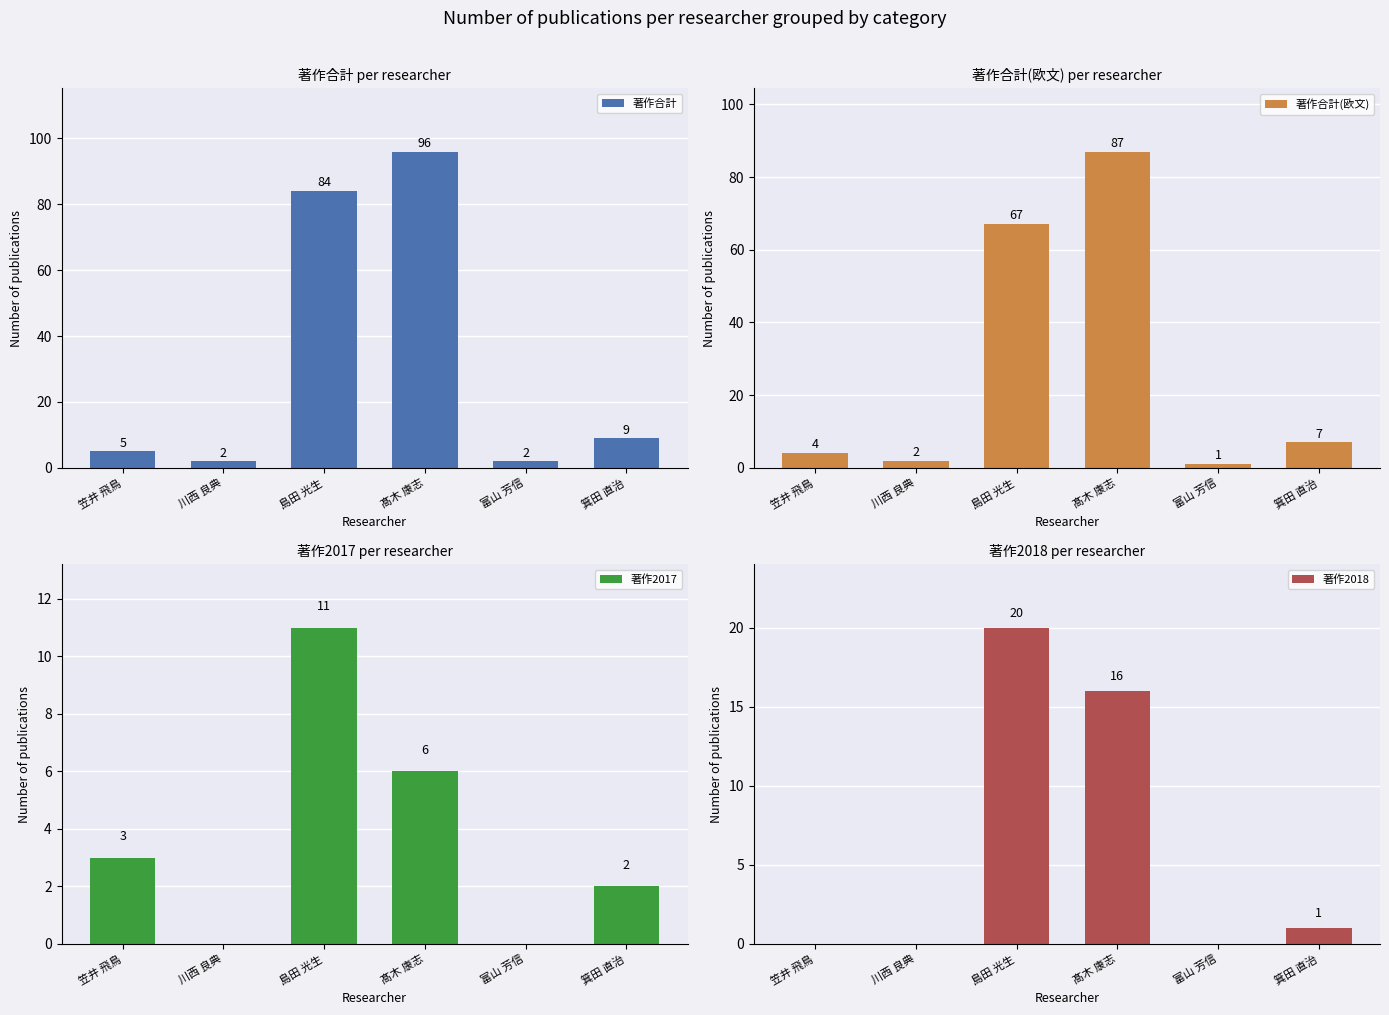

The value of 著作合計(欧文) at 髙木 康志 is 87. True or false?

True